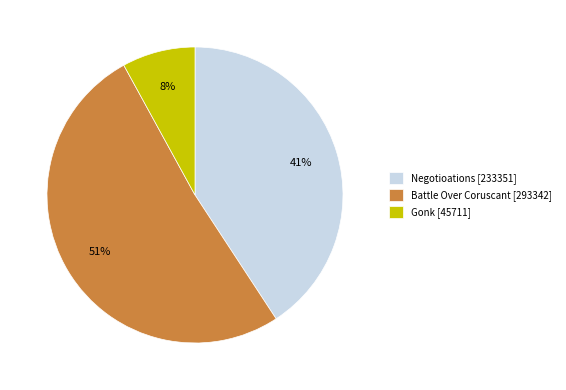

True or false: Negotioations accounts for 46% of the total.

False